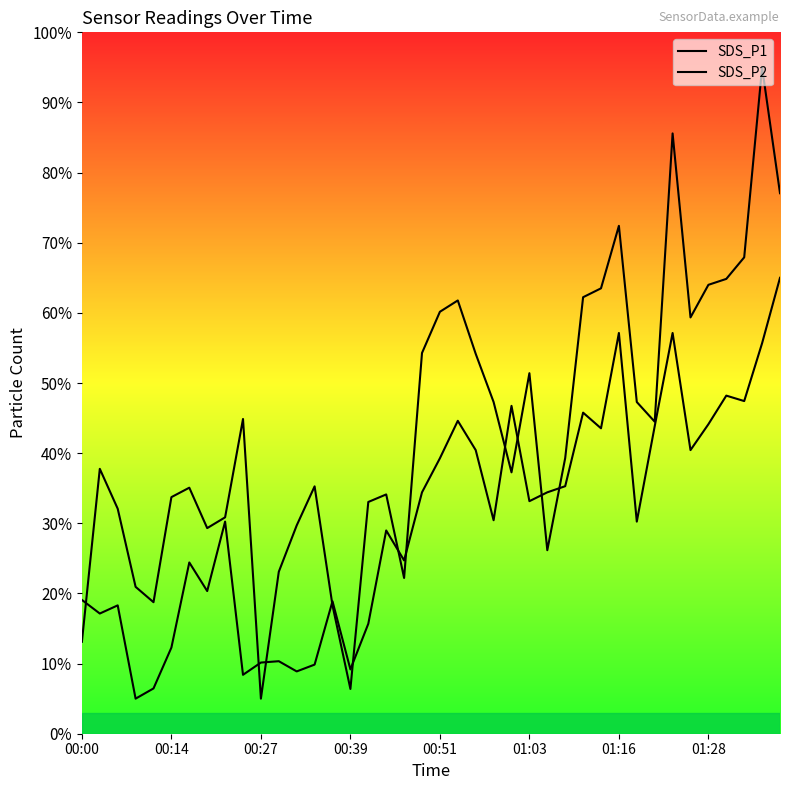

List the series in order of their peak value, highest first.

SDS_P1, SDS_P2